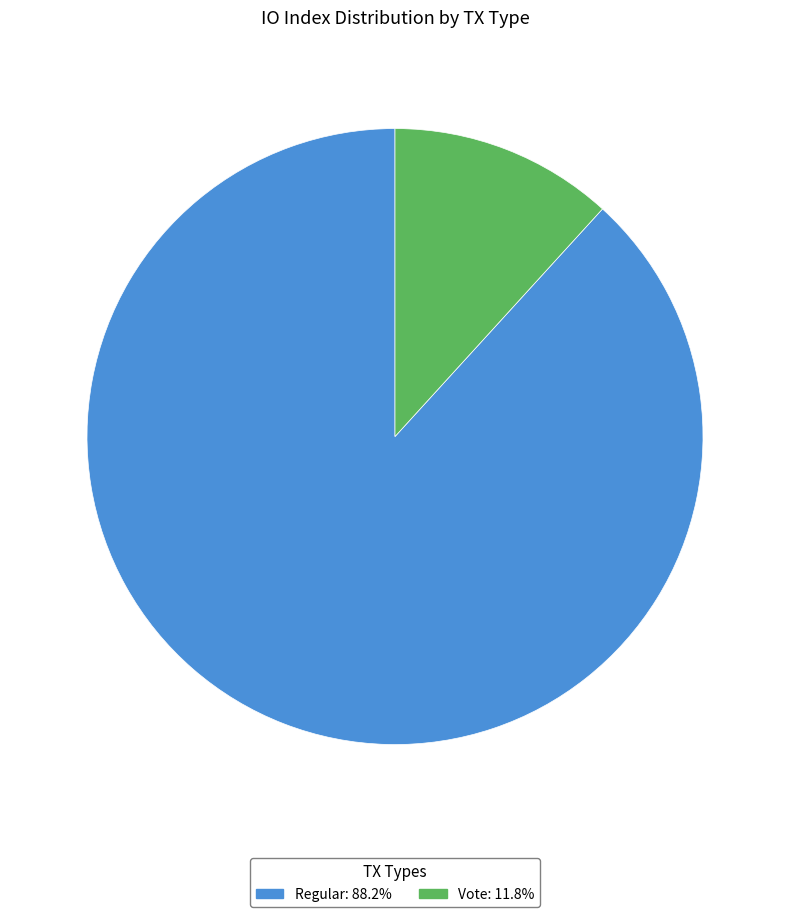

Which slice represents more than half of the pie?

Regular